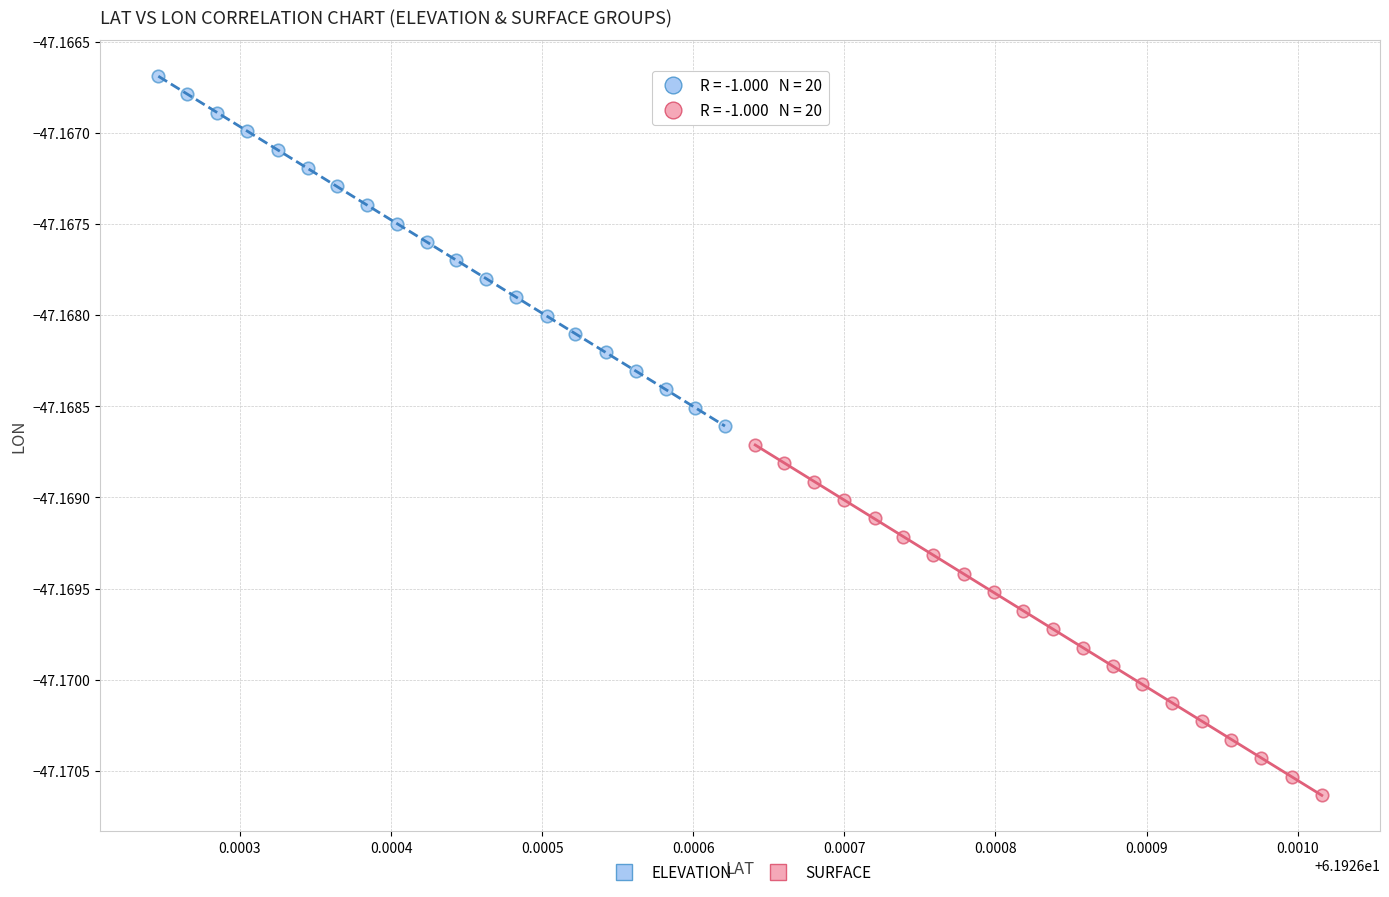

Which series has the widest spread of Y values?

SURFACE